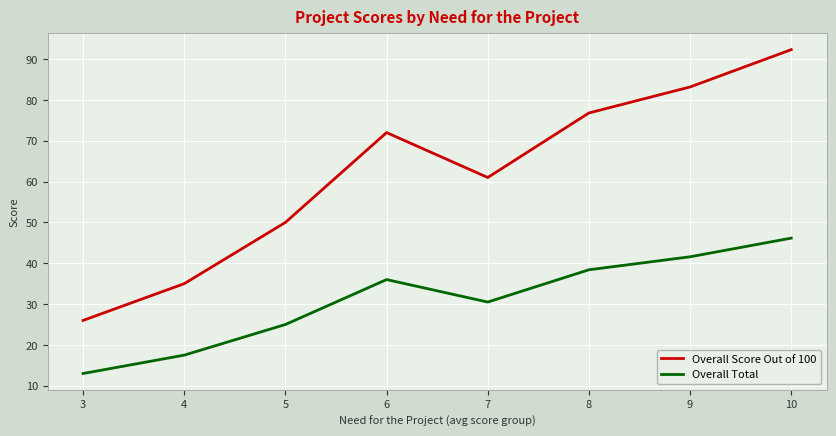

Rank the categories by Overall Score Out of 100 value from lowest to highest.

3, 4, 5, 7, 6, 8, 9, 10